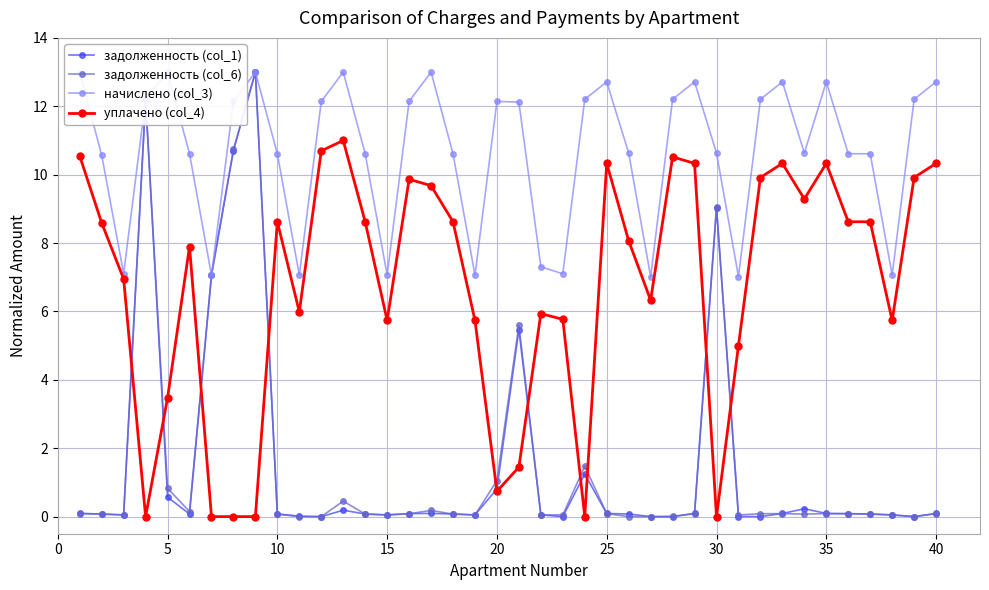

True or false: задолженность (col_6) has more than 2 points higher than both neighbors.

True